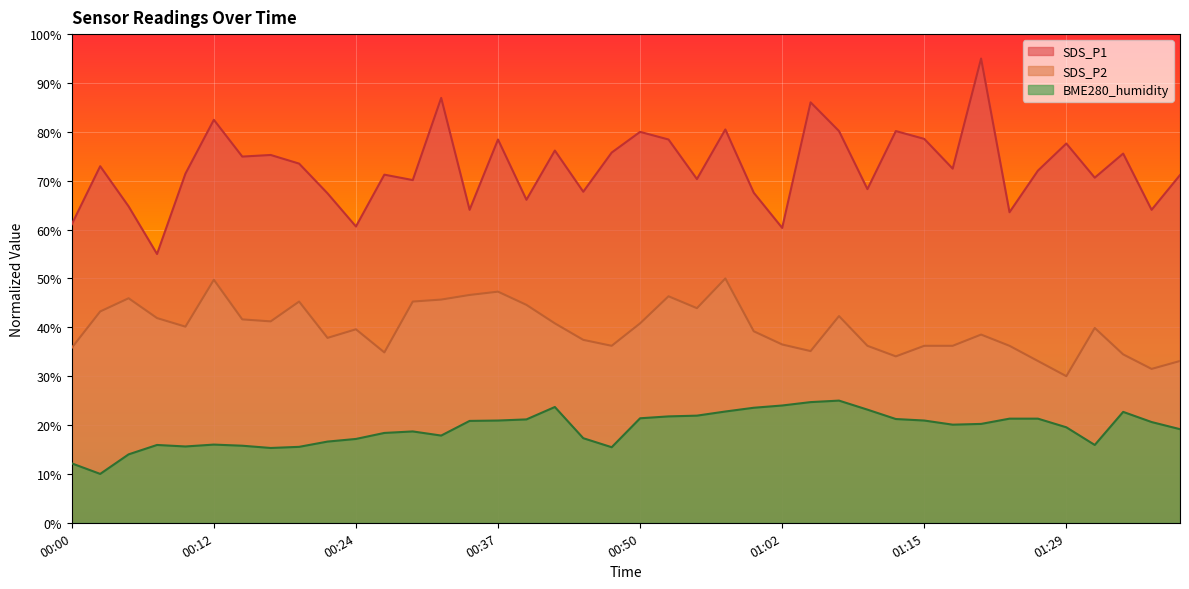

What position from the right is 01:41?

1